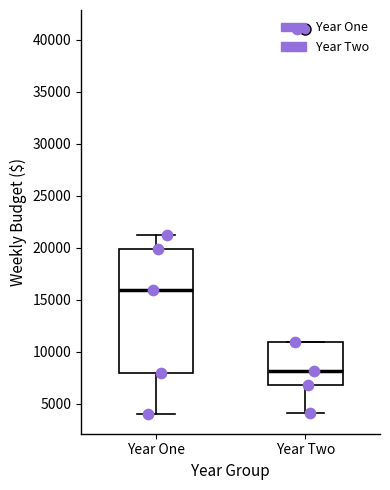

Reading left to right, read every box against the y-axis: the position of its median line, the range the box covers, and the ends of its whiskers. The values are not printed on the chart, so give them approximately, as read against the axis.

Year One: median 16000, box 8000 to 20000, whiskers 4000 to 21000
Year Two: median 8000, box 7000 to 11000, whiskers 4000 to 11000